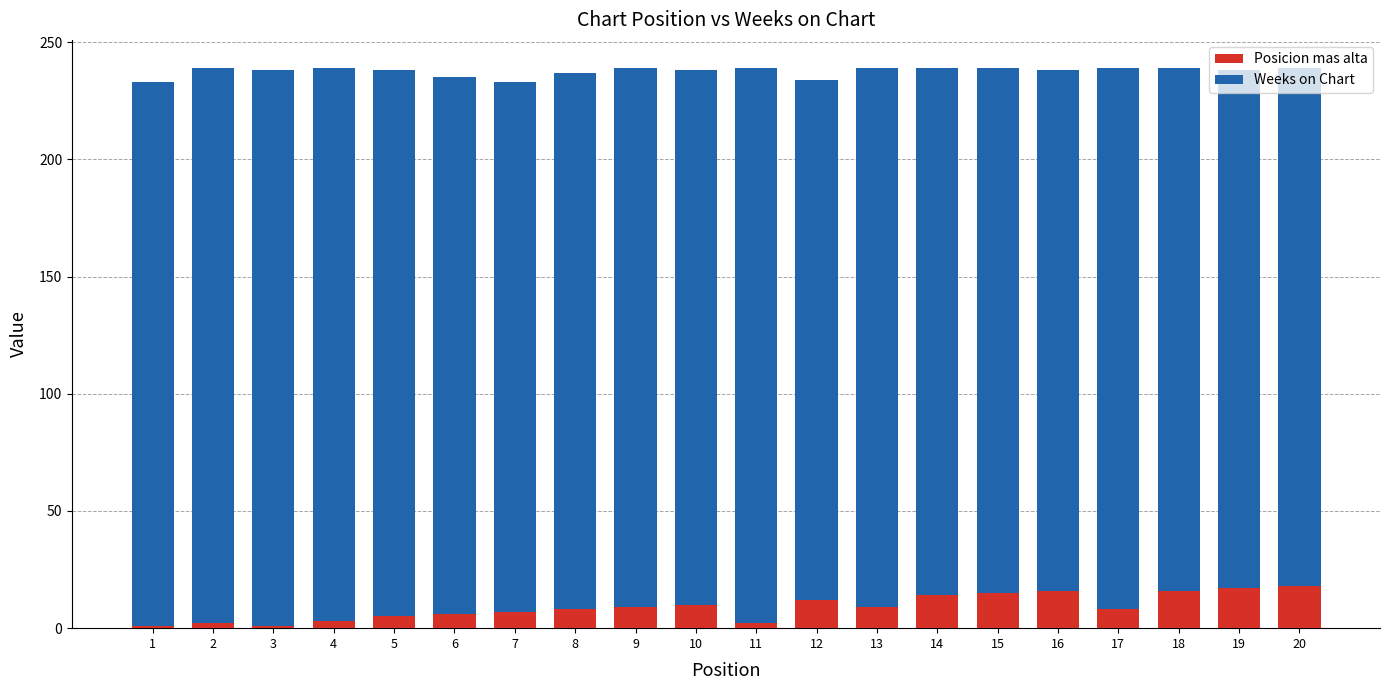

True or false: Posicion mas alta has a value of 14 at 14.

True